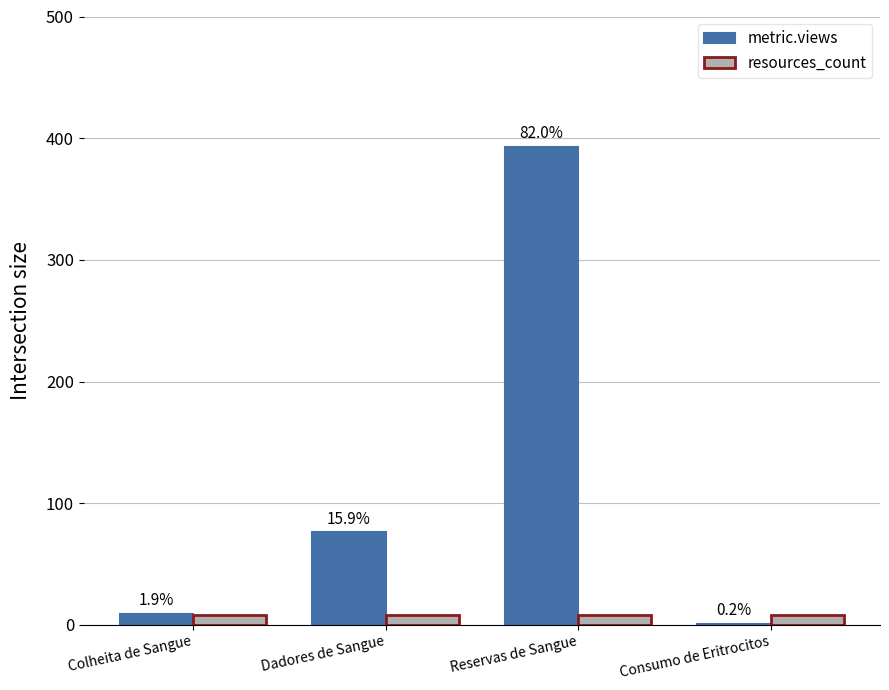

What are all the series names shown in the legend?

metric.views, resources_count